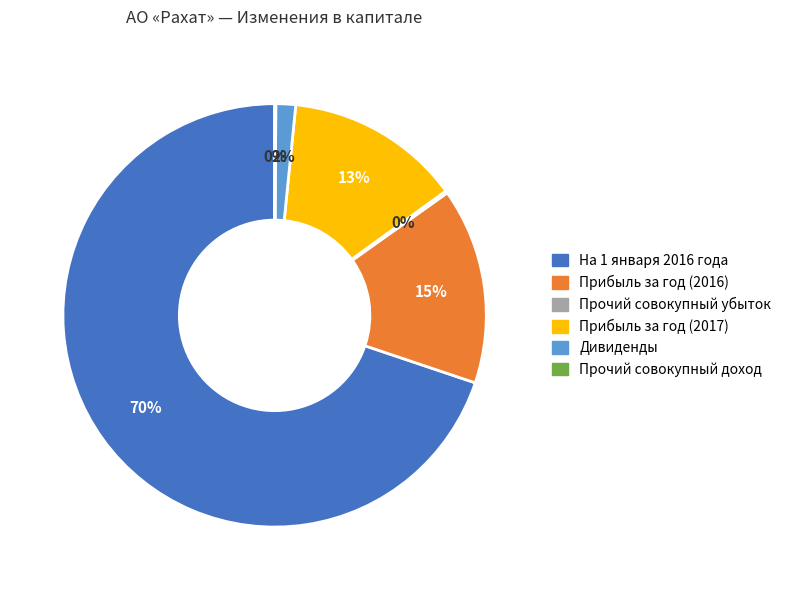

What is the largest slice in the pie chart?

На 1 января 2016 года